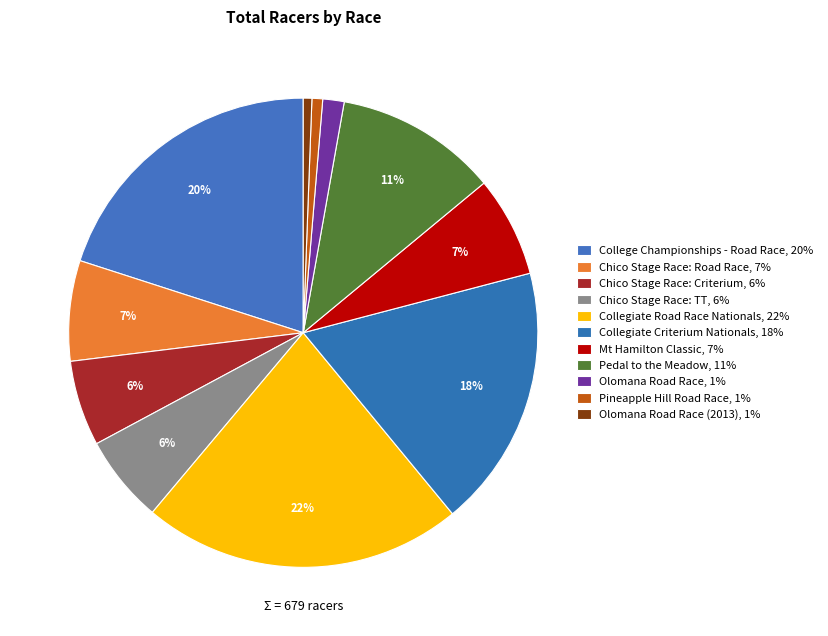

Count the number of slices in the pie.

11